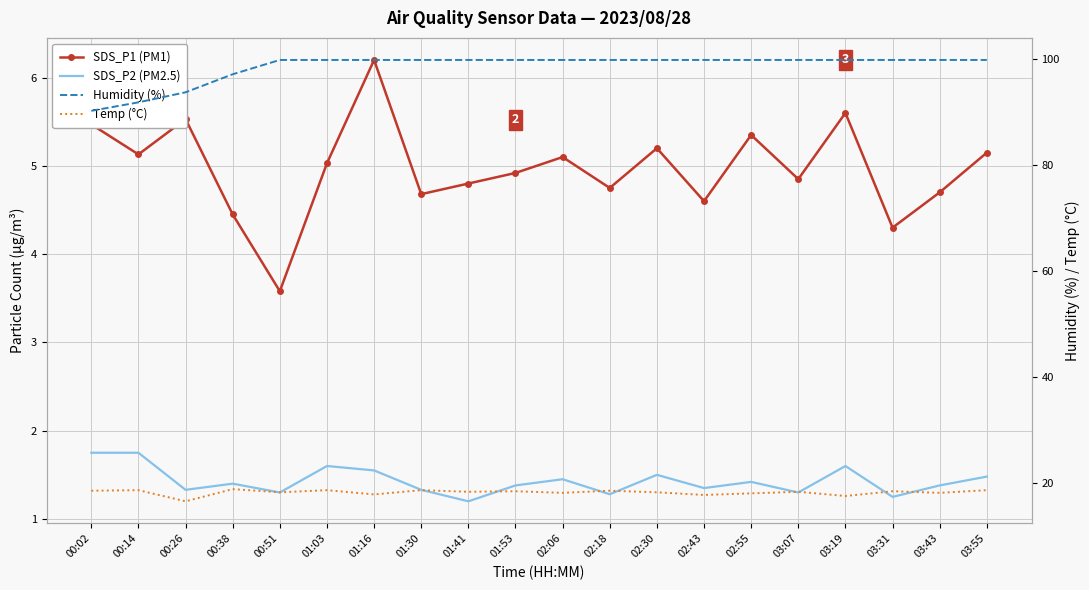

Reading right to left, transcribe all the data shown in this chart.

SDS_P1 (PM1): 5.2	4.7	4.3	5.6	4.8	5.3	4.6	5.2	4.8	5.1	4.9	4.8	4.7	6.2	5.0	3.6	4.5	5.5	5.1	5.5
SDS_P2 (PM2.5): 1.5	1.4	1.2	1.6	1.3	1.4	1.4	1.5	1.3	1.4	1.4	1.2	1.3	1.6	1.6	1.3	1.4	1.3	1.8	1.8
Humidity (%): 99.9	99.9	99.9	99.9	99.9	99.9	99.9	99.9	99.9	99.9	99.9	99.9	99.9	99.9	99.9	99.9	97.2	93.8	91.9	90.3
Temp (°C): 18.7	18.2	18.5	17.6	18.4	18.1	17.8	18.3	18.6	18.2	18.5	18.4	18.7	17.9	18.7	18.3	18.9	16.6	18.7	18.6